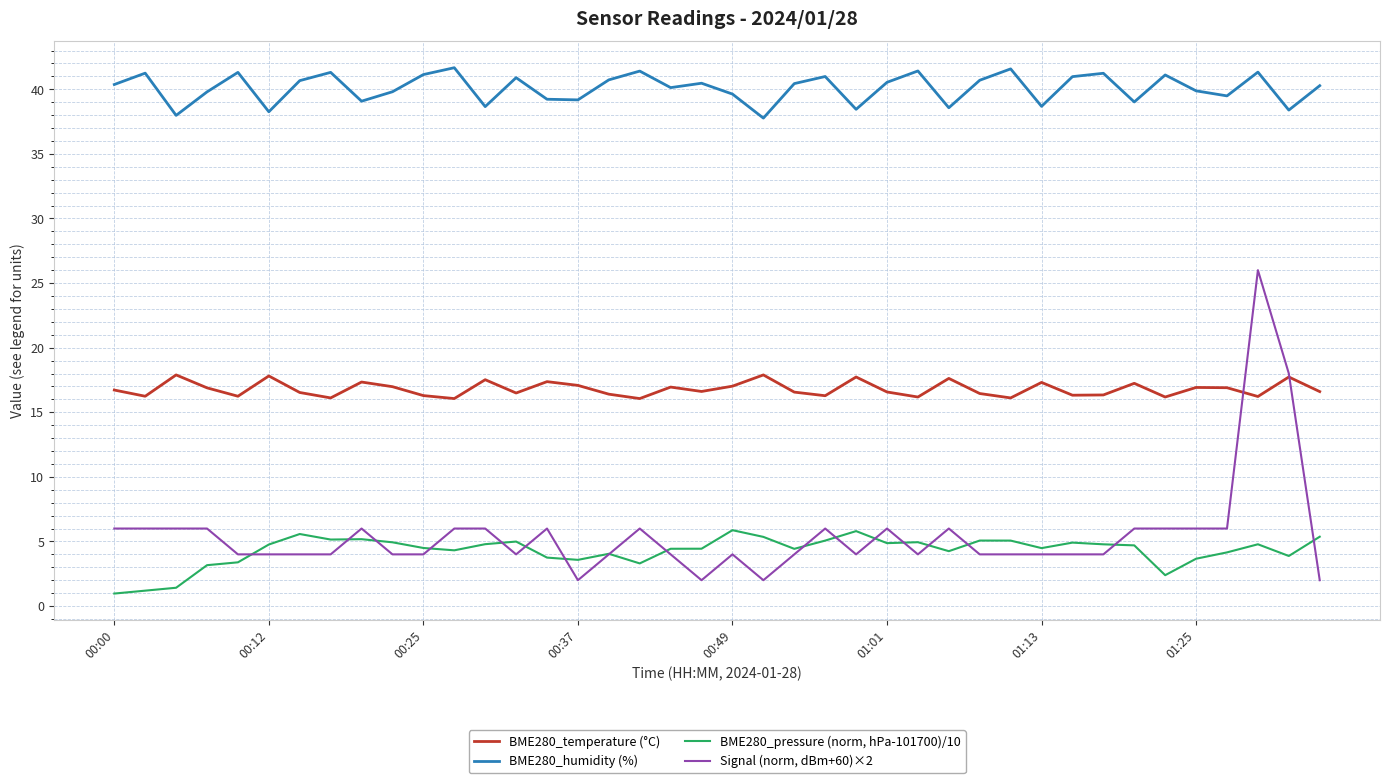

What is the greatest value displayed?

41.7